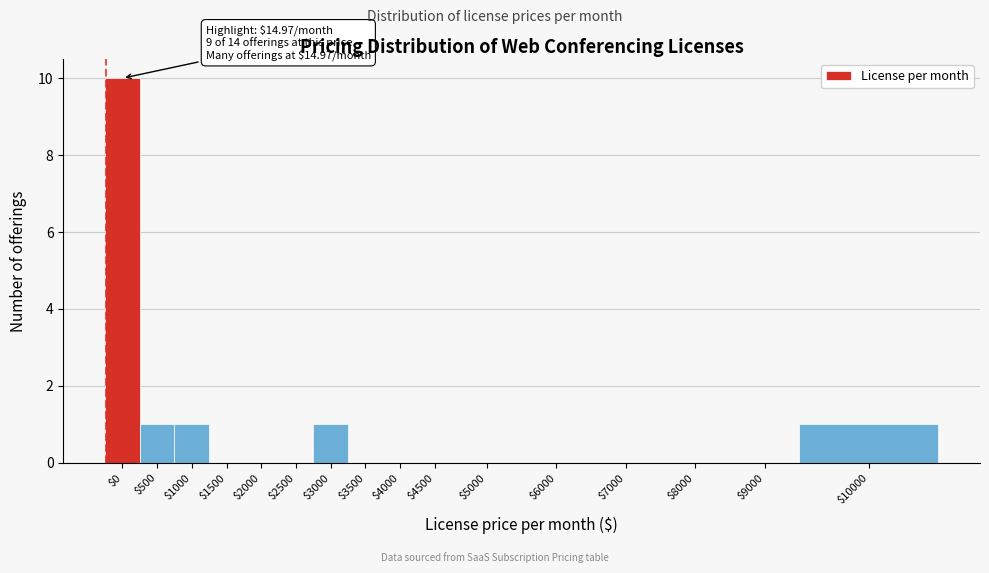

What is the sum of all values?

14